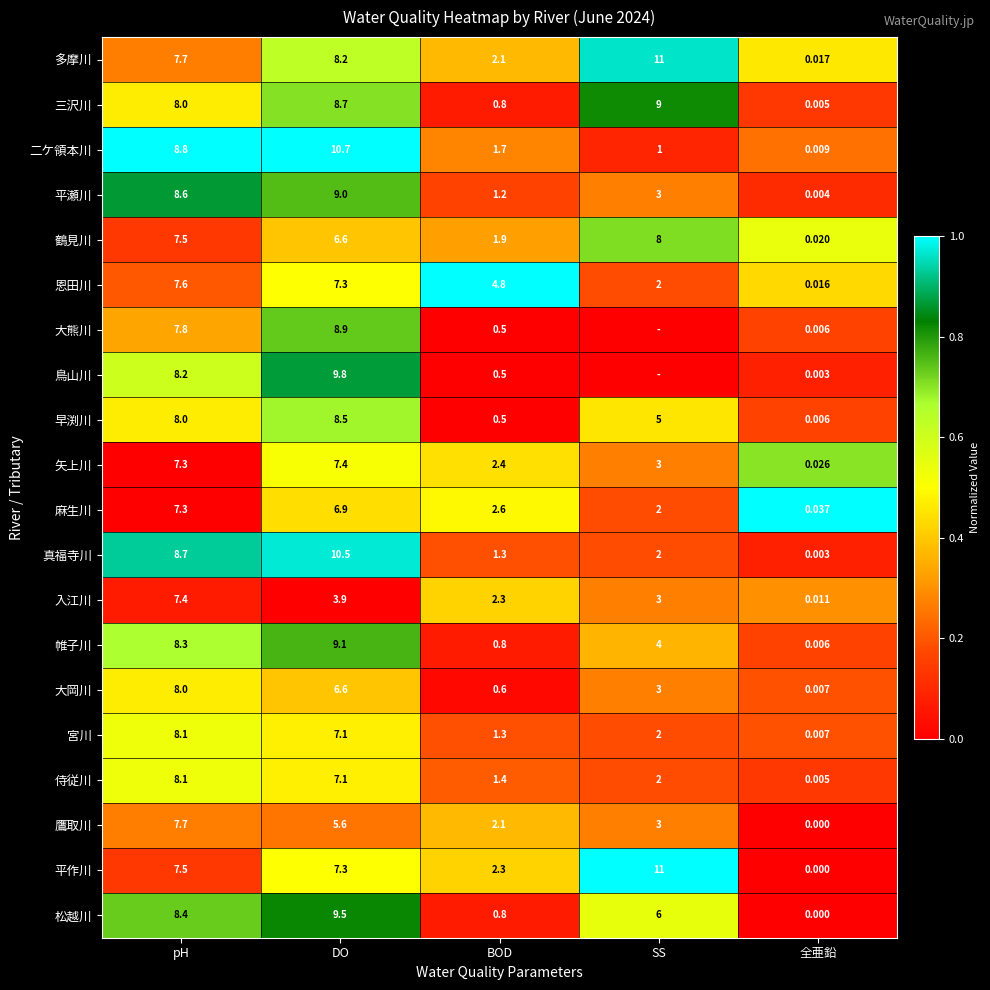

Which series changed the most between BOD and 全亜鉛?

恩田川